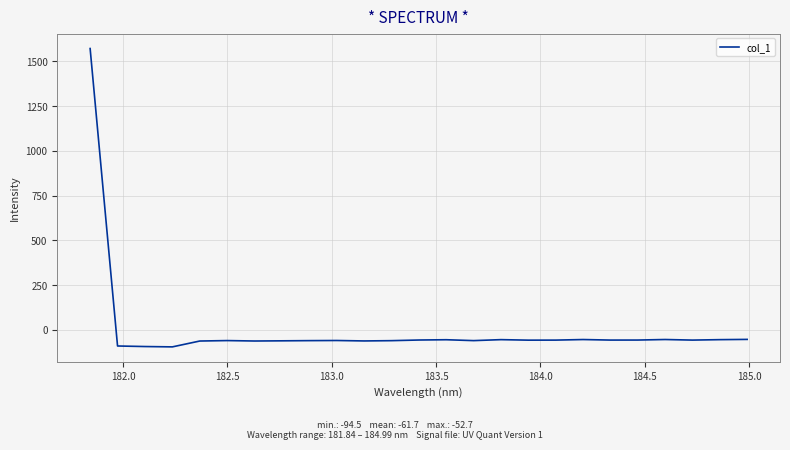

What is the minimum value shown in the chart?

-94.5